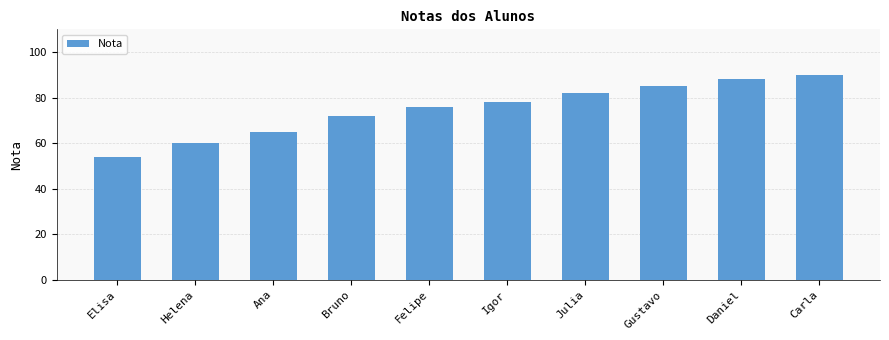

Does the chart contain stacked bars?

No